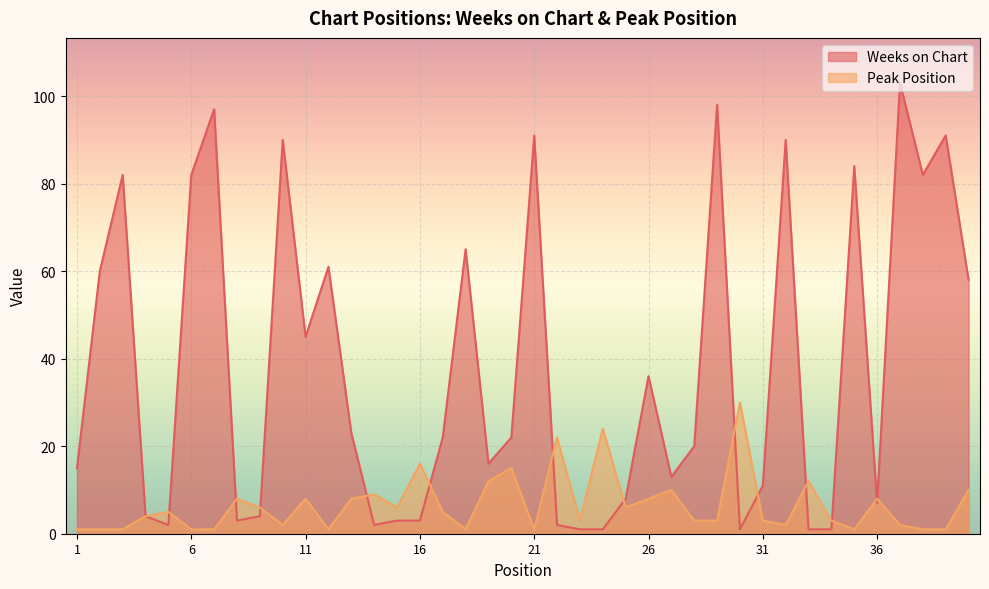

At which category is the sum across all series the highest?

37